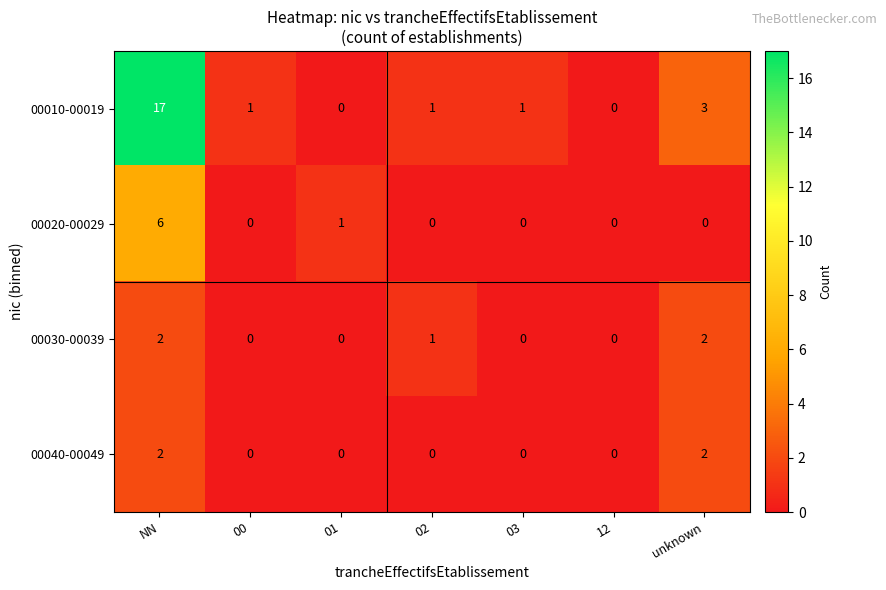

Reading left to right, what are all the values shown in this chart?

00010-00019: 17	1	0	1	1	0	3
00020-00029: 6	0	1	0	0	0	0
00030-00039: 2	0	0	1	0	0	2
00040-00049: 2	0	0	0	0	0	2